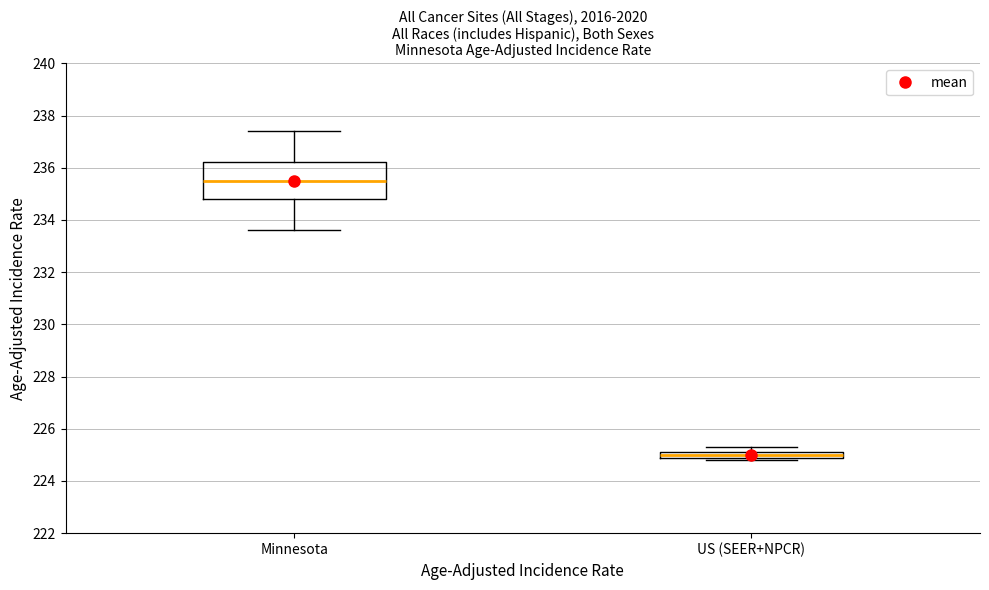

Which box is the tallest, from its lower edge to its upper edge?

Minnesota